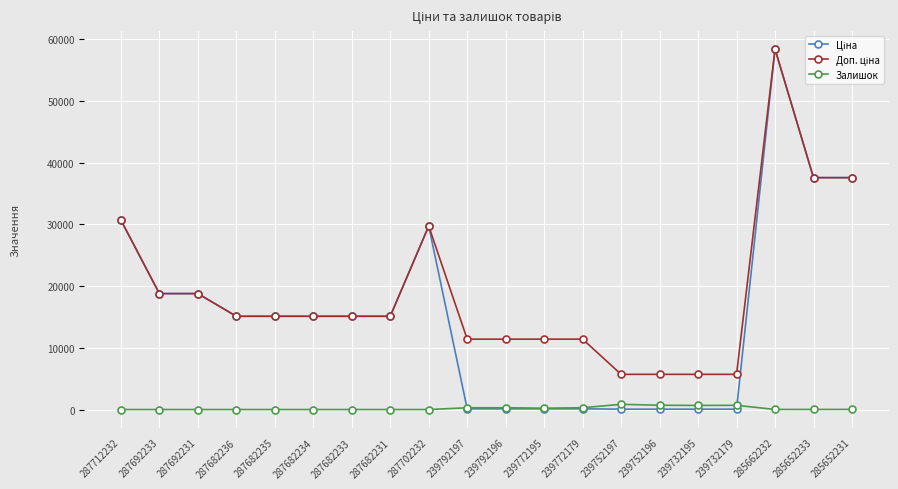

Count the number of categories in the chart.

20